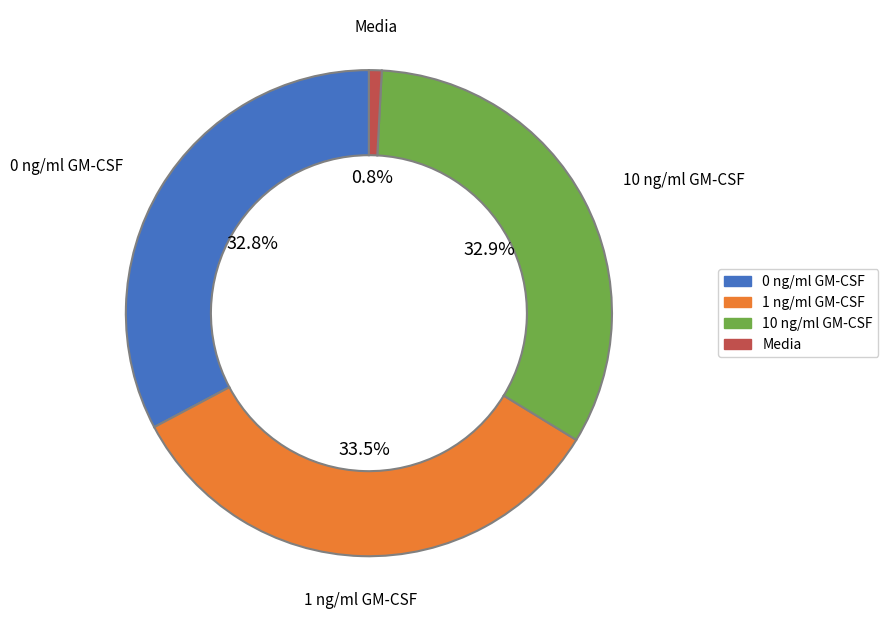

Does any single category account for the majority?

No